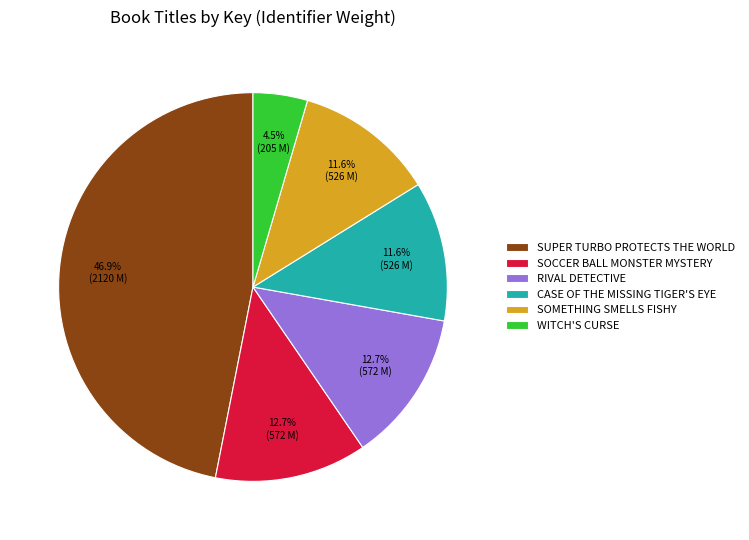

What is the largest slice in the pie chart?

SUPER TURBO PROTECTS THE WORLD